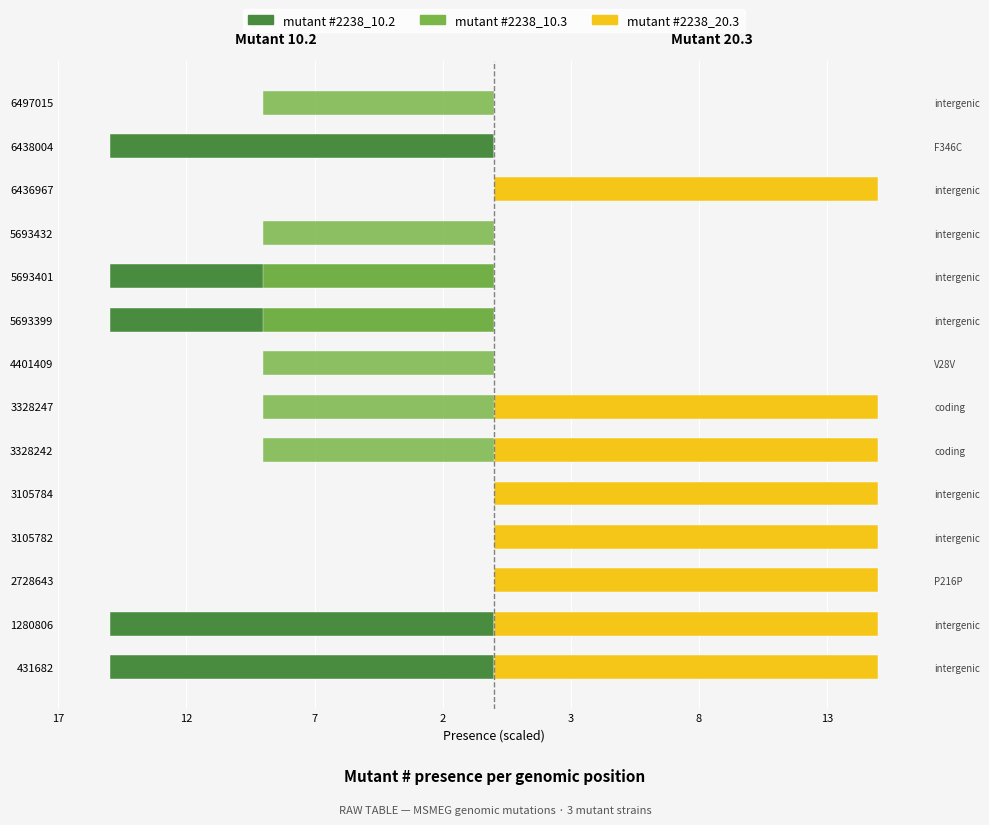

Rank the series by their maximum value, from lowest to highest.

mutant #2238_10.2, mutant #2238_10.3, mutant #2238_20.3